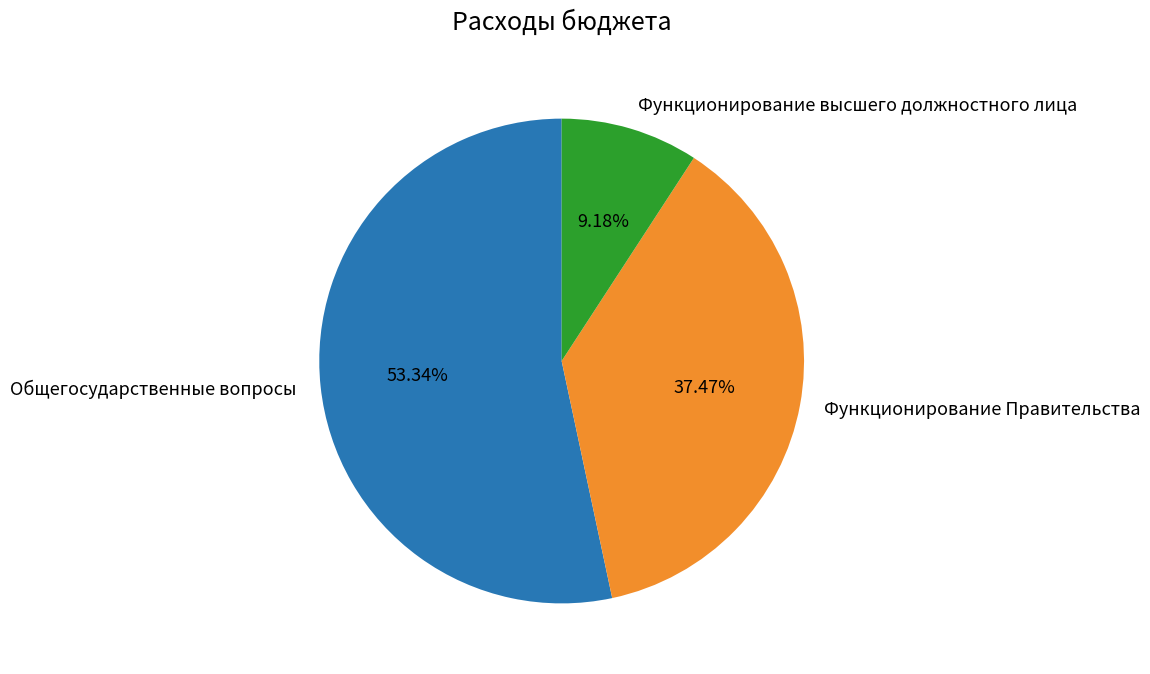

To the nearest percent, what is the average slice percentage?

33%